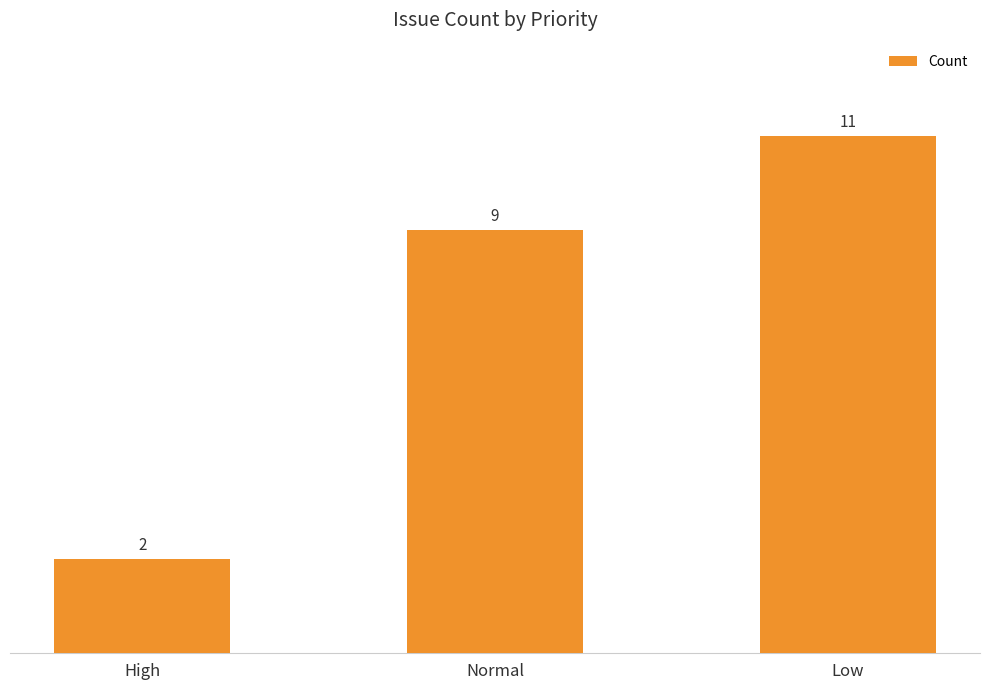

What is the difference between the maximum and minimum values?

9